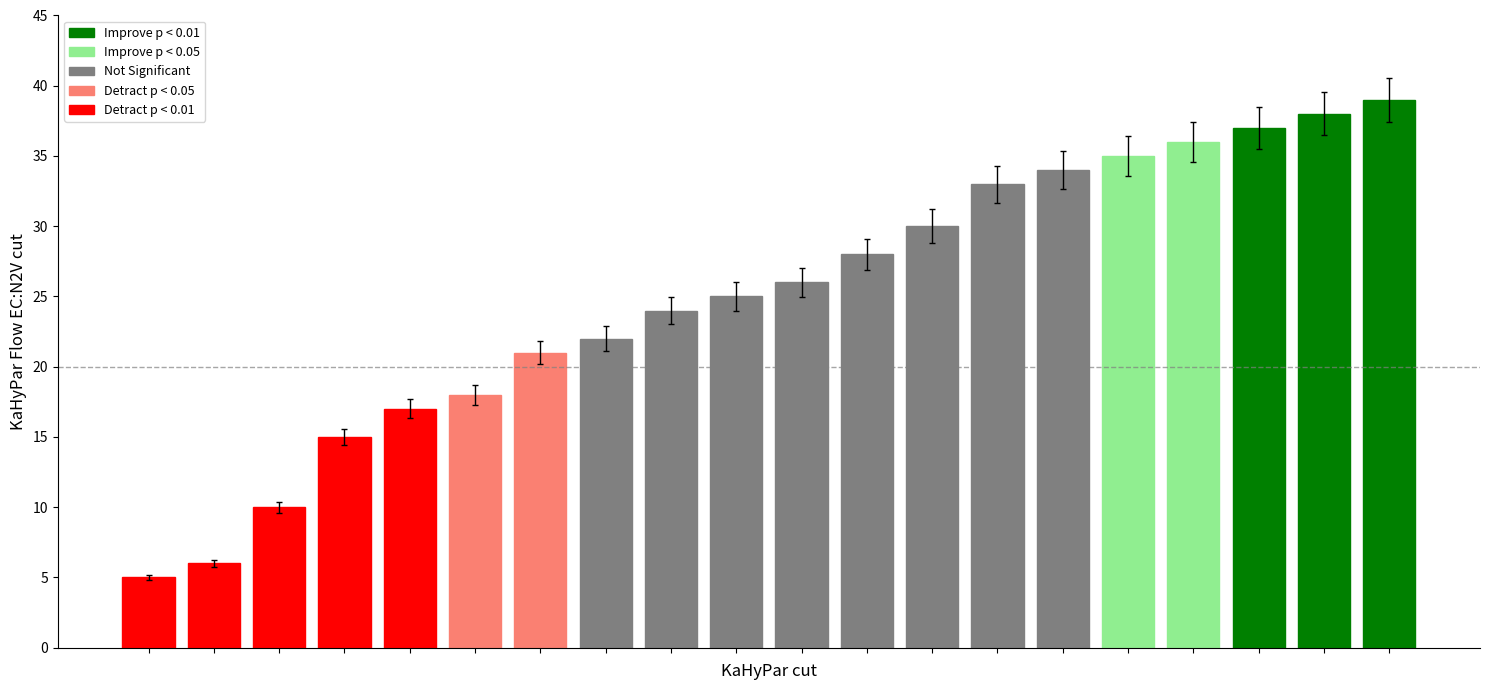

What is the difference between the maximum and minimum values?

34